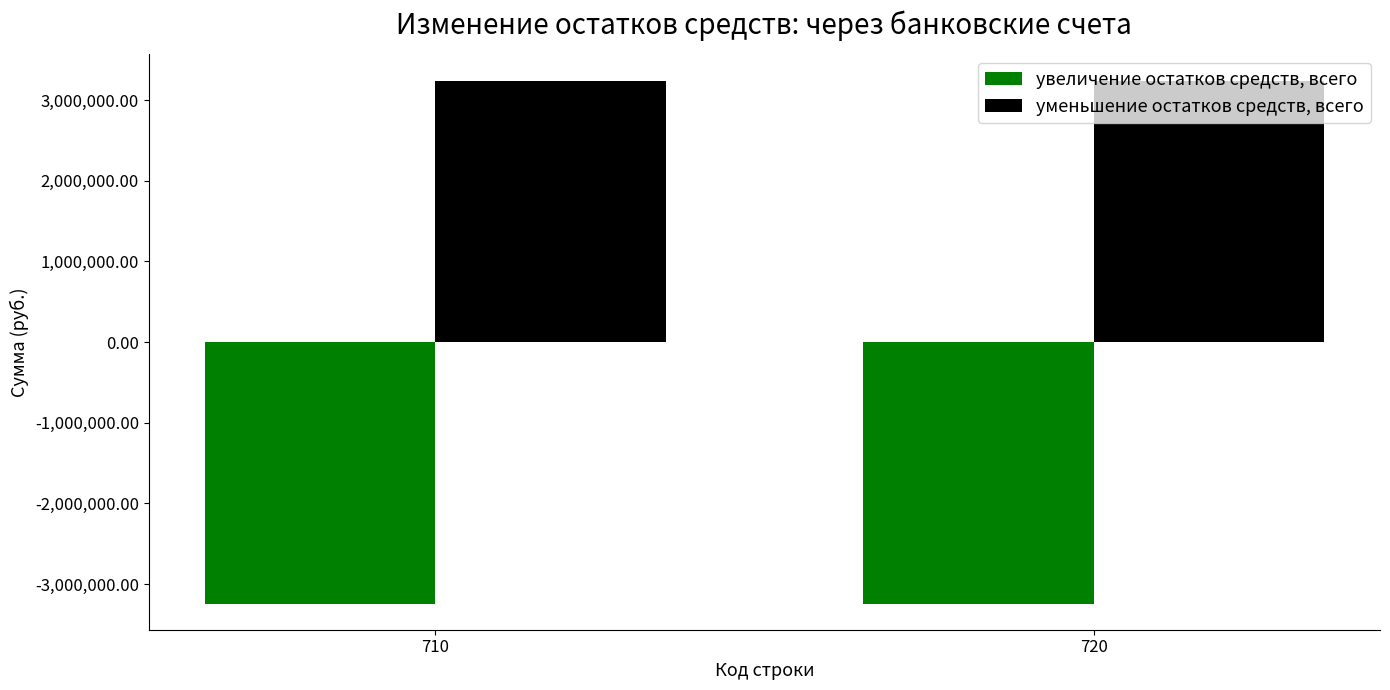

What is the approximate value of уменьшение остатков средств, всего at 710?

3242745.9